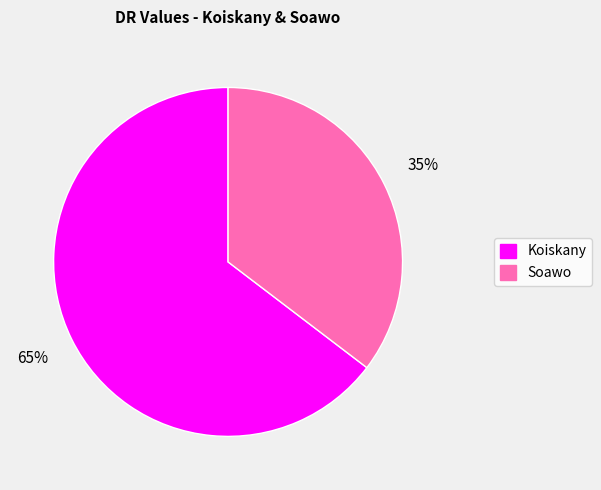

Which category accounts for the majority?

Koiskany